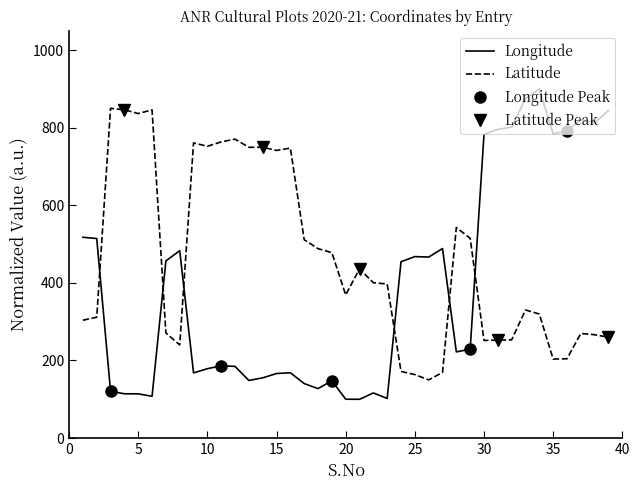

List the labels in order of Longitude value, smallest first.

21, 20, 23, 6, 5, 4, 22, 3, 18, 17, 19, 13, 14, 15, 9, 16, 10, 12, 11, 28, 29, 24, 7, 26, 25, 8, 27, 2, 1, 30, 35, 36, 31, 32, 38, 37, 39, 33, 34